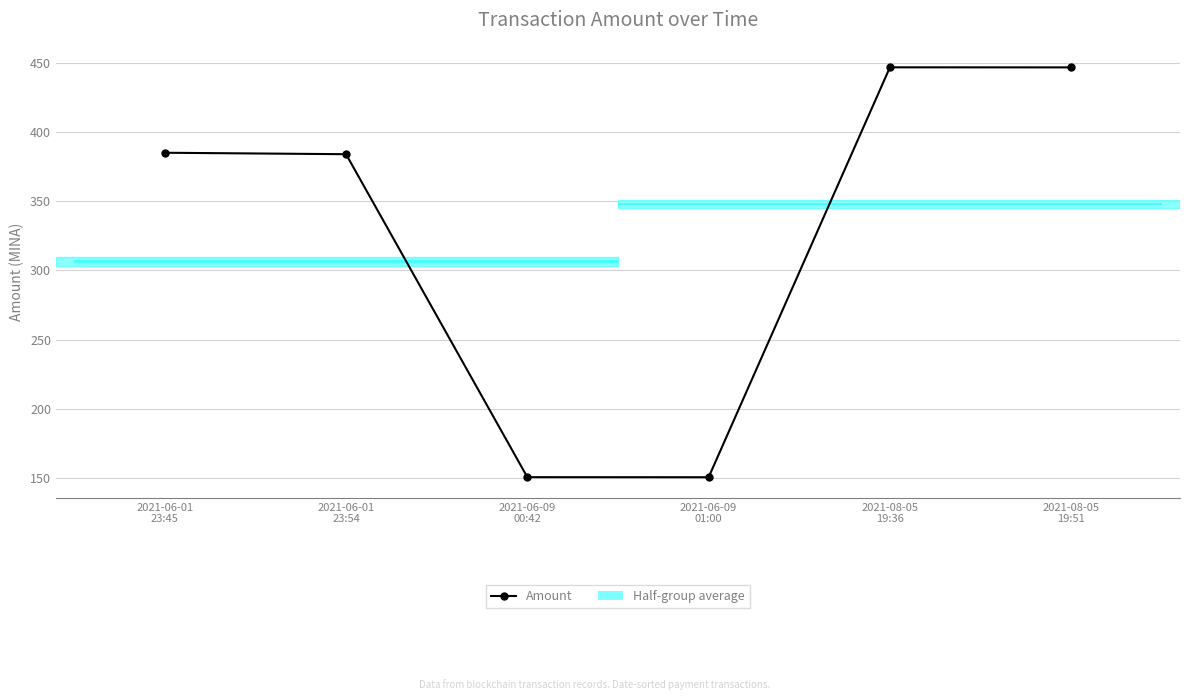

True or false: the data has more than 2 interior local peaks.

False